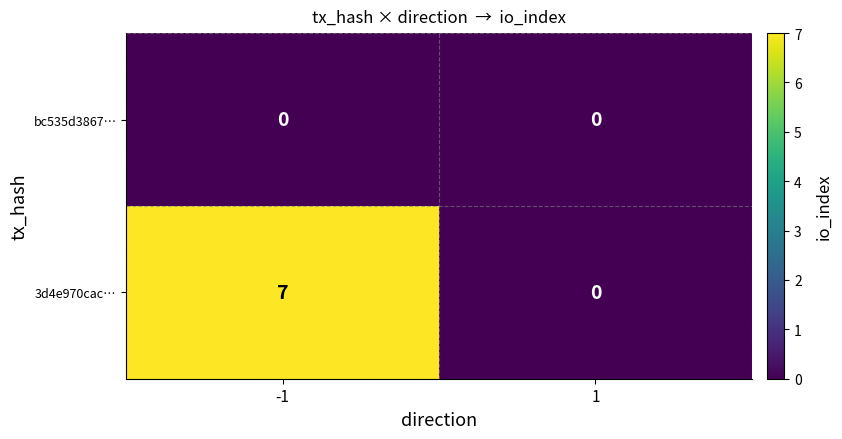

What is the sum of the 3d4e970cac… values at -1 and 1?

7